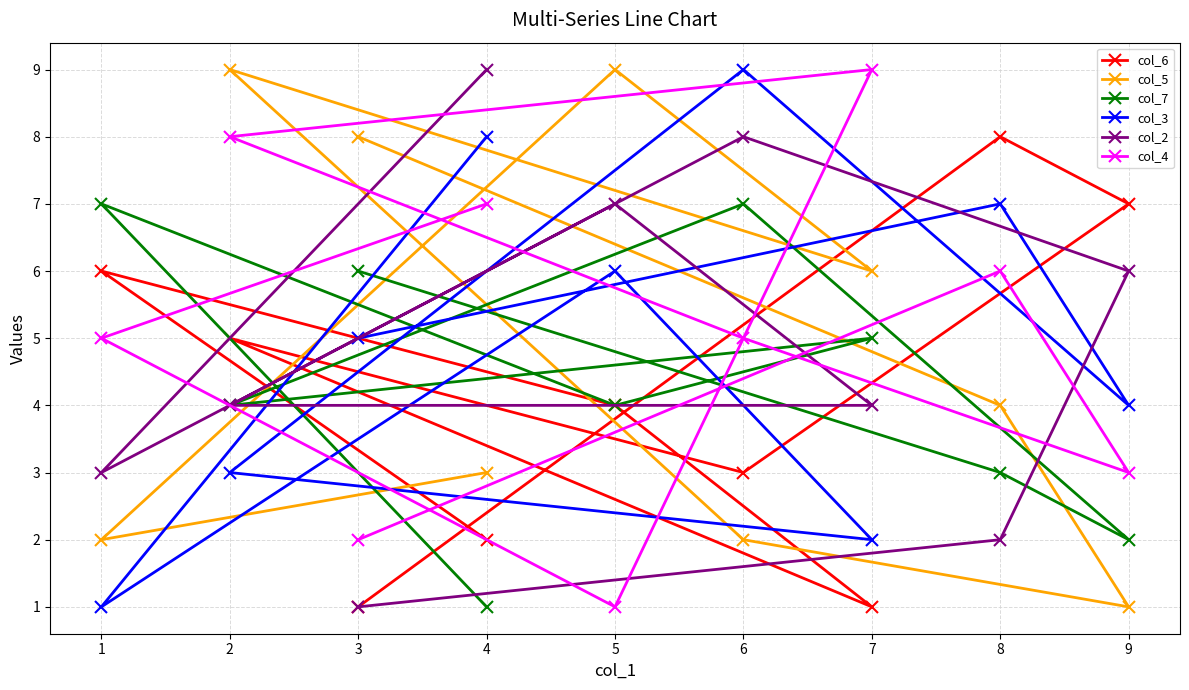

How many intersections are there between col_4 and col_3?

4